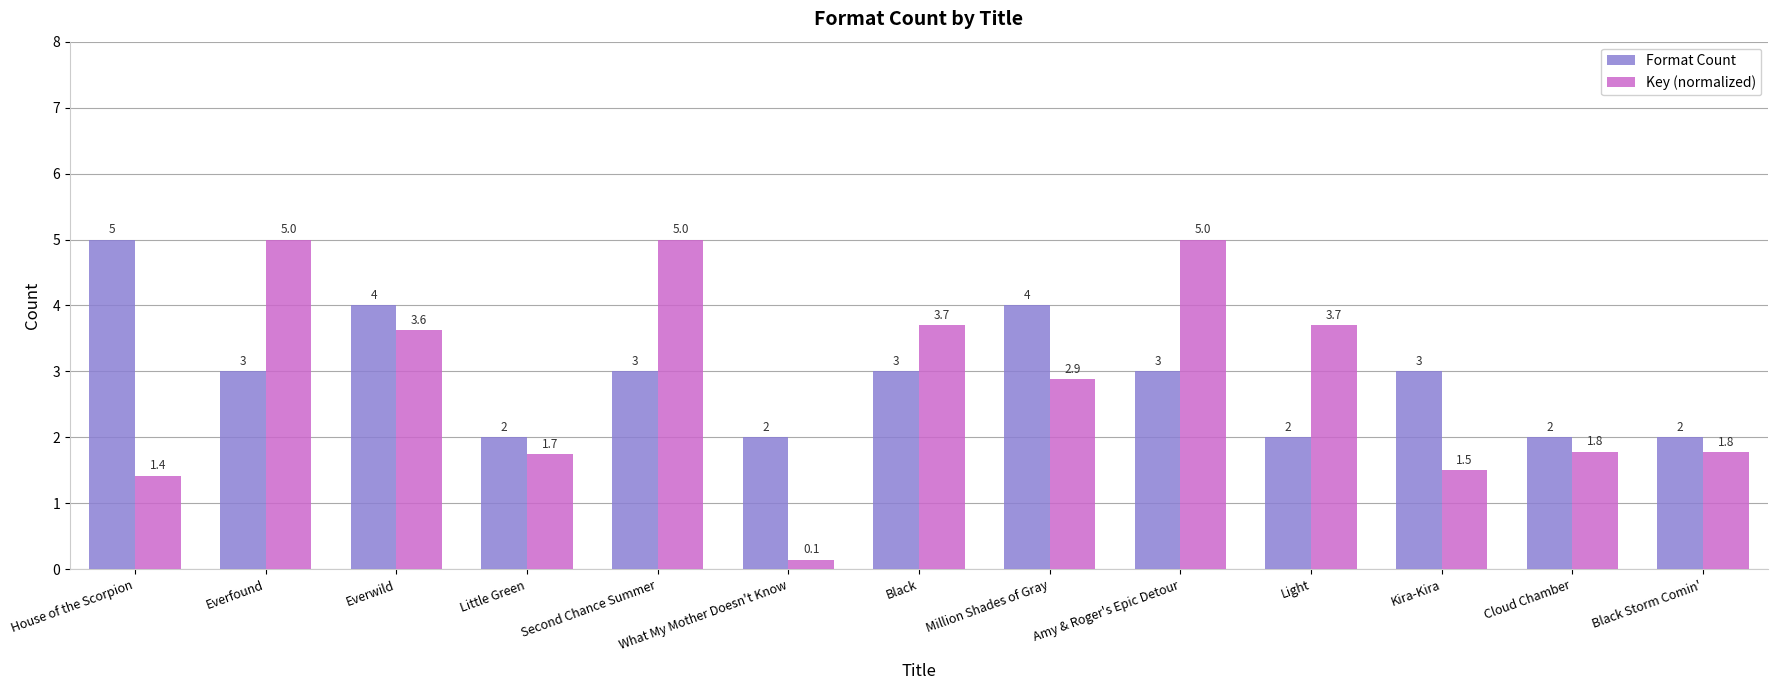

Reading left to right, what are all the values shown in this chart?

Format Count: 5.0	3.0	4.0	2.0	3.0	2.0	3.0	4.0	3.0	2.0	3.0	2.0	2.0
Key (normalized): 1.4	5.0	3.6	1.7	5.0	0.1	3.7	2.9	5.0	3.7	1.5	1.8	1.8